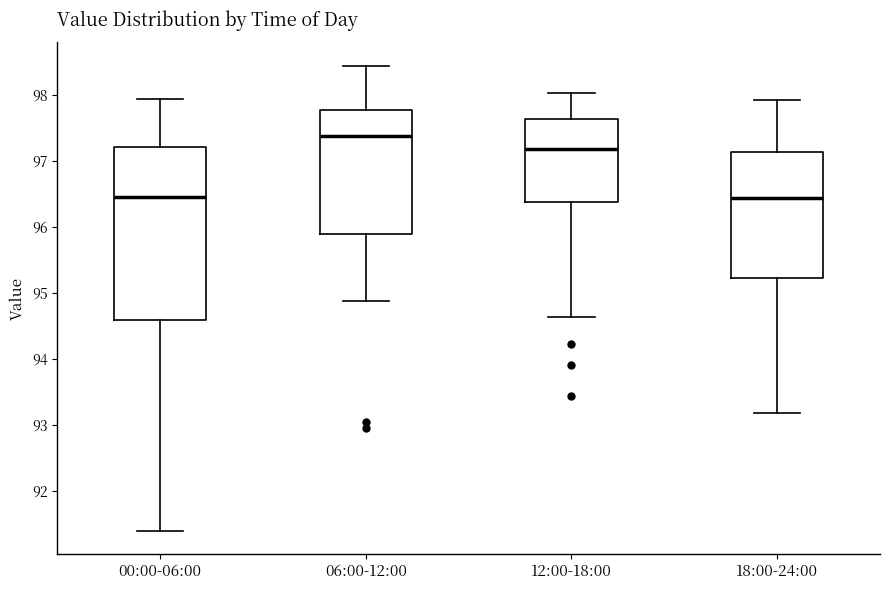

Reading left to right, transcribe this box plot: for each box, give where its median line is, the range the box spans, and where its two whiskers end, as read against the y-axis. The values are not printed on the chart, so give them approximately, as read against the axis.

00:00-06:00: median 96.4, box 94.6 to 97.2, whiskers 91.4 to 97.9
06:00-12:00: median 97.4, box 95.9 to 97.8, whiskers 94.9 to 98.4
12:00-18:00: median 97.2, box 96.4 to 97.6, whiskers 94.6 to 98.0
18:00-24:00: median 96.4, box 95.2 to 97.1, whiskers 93.2 to 97.9